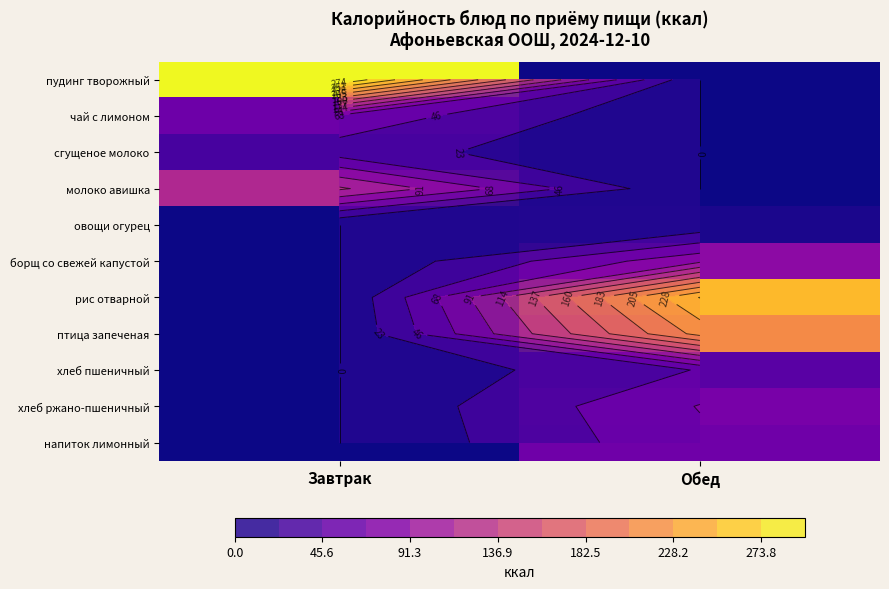

What is the total value across all series at Обед?

736.9